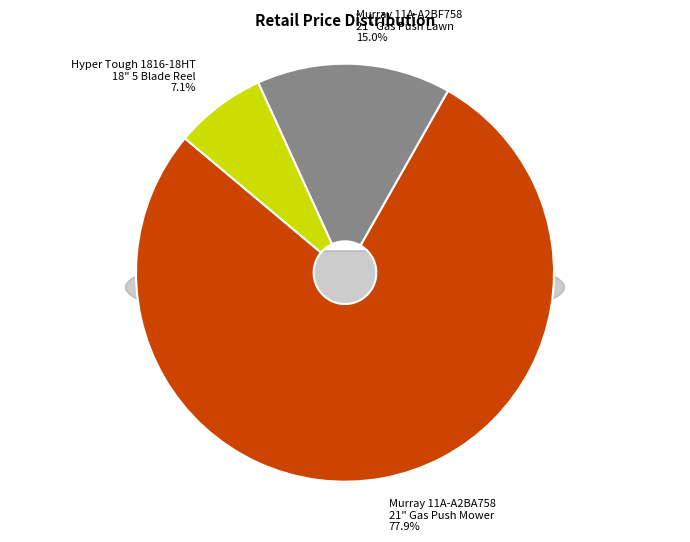

To the nearest percent, what percentage of the pie is Murray 11A-A2BF758 21" Gas Push Lawn Mower?

15%